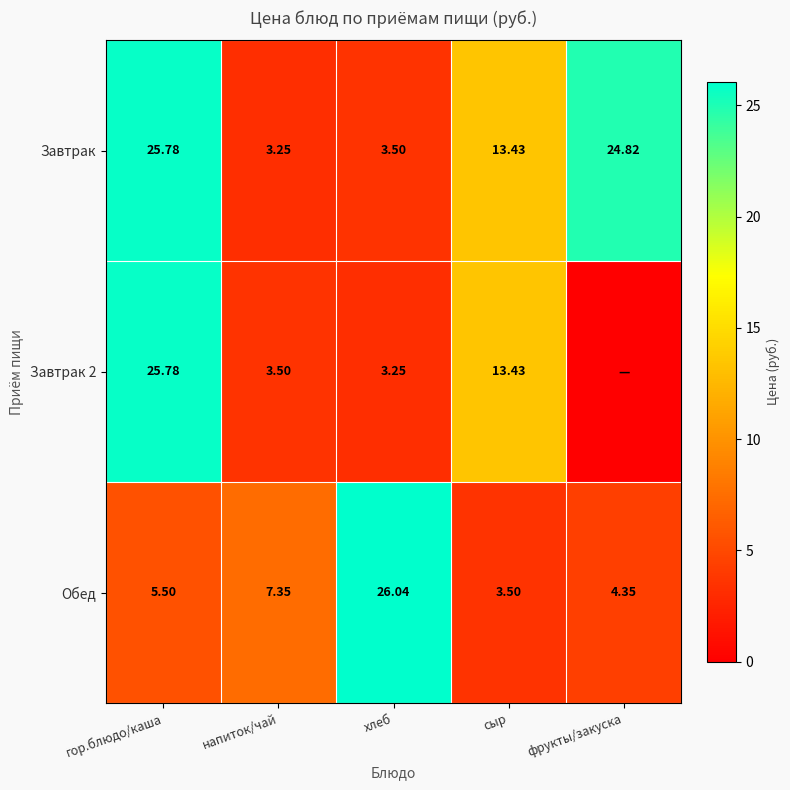

Where does the Обед series first go above 5?

гор.блюдо/каша